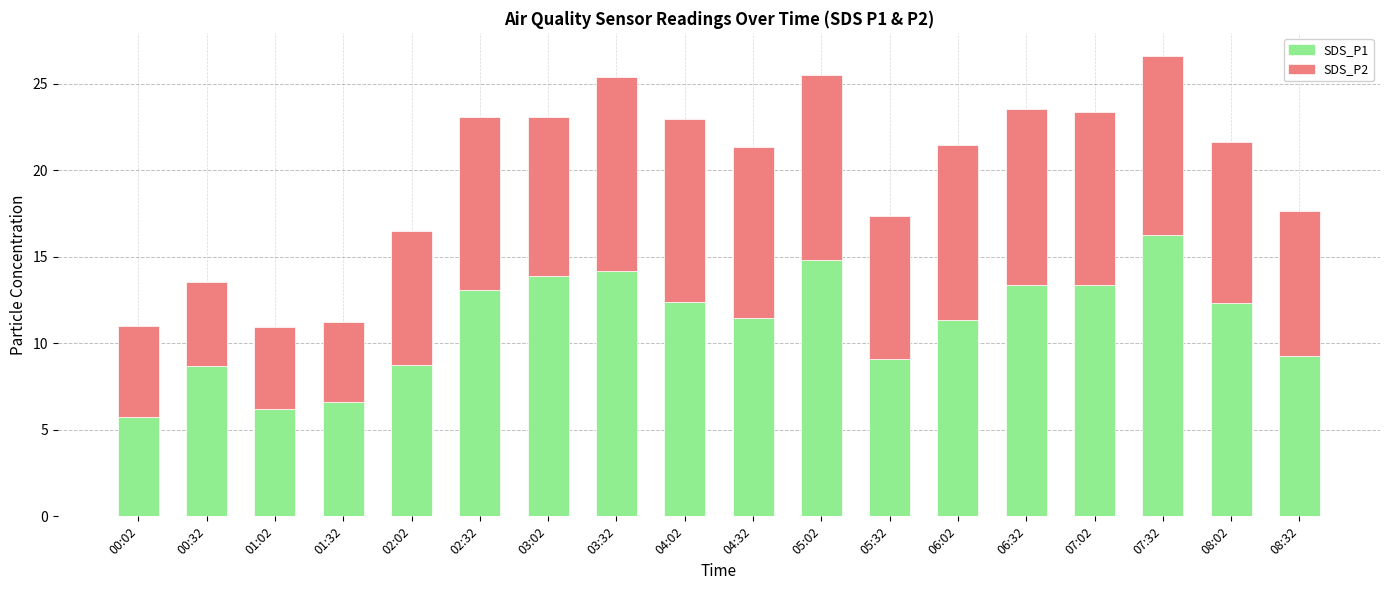

What is the total value across all series at 06:32?

23.5